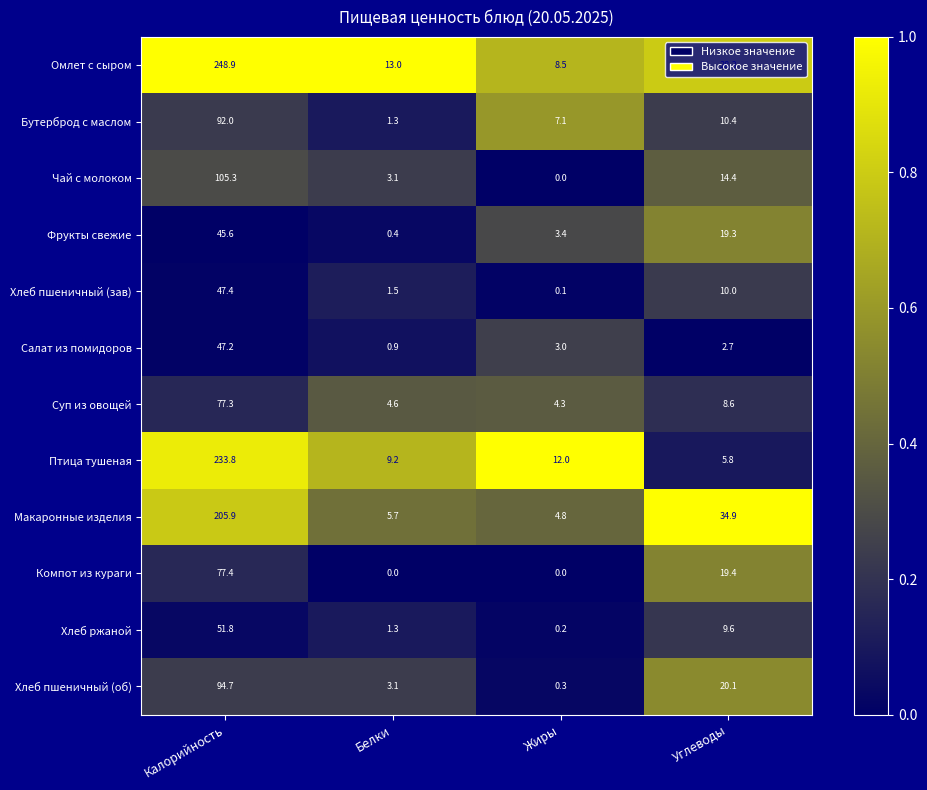

Rank the series by their maximum value, from lowest to highest.

Фрукты свежие, Салат из помидоров, Хлеб пшеничный (зав), Хлеб ржаной, Суп из овощей, Компот из кураги, Бутерброд с маслом, Хлеб пшеничный (об), Чай с молоком, Макаронные изделия, Птица тушеная, Омлет с сыром